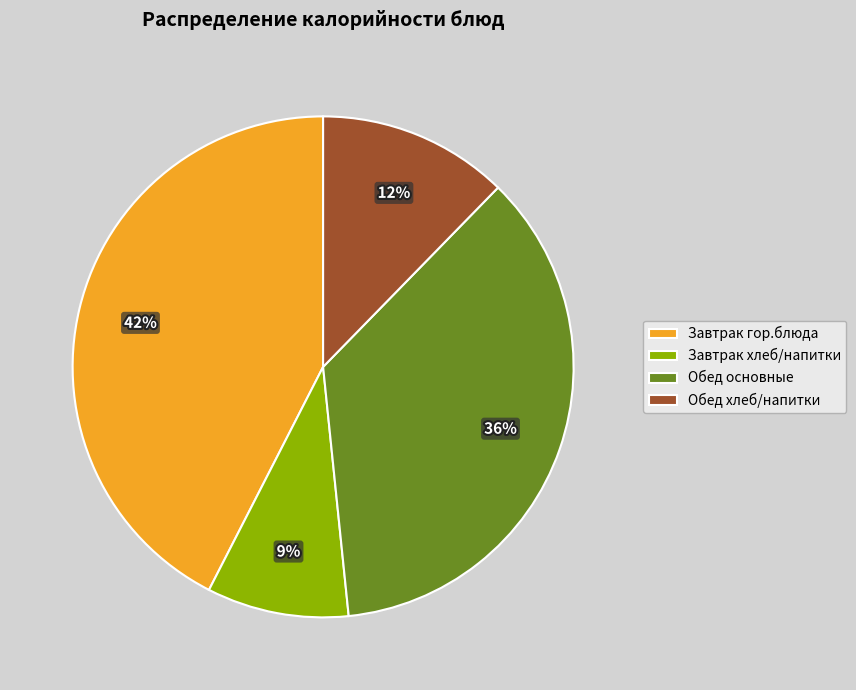

To the nearest percent, what is the difference between the largest and smallest slice percentages?

33%